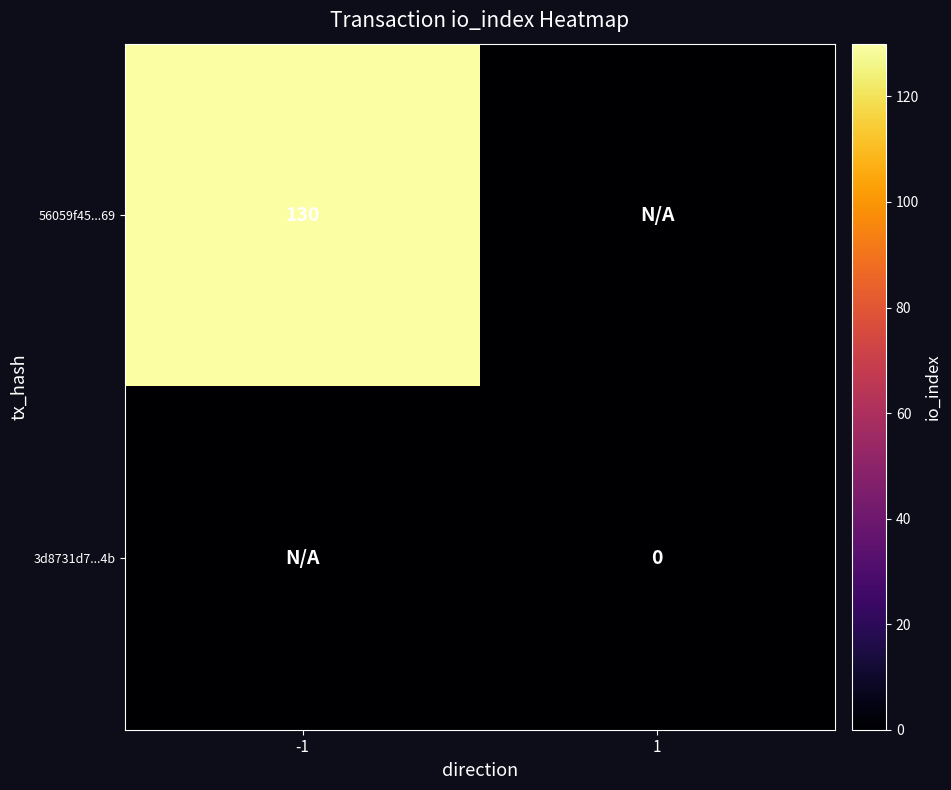

The value of 56059f45...69 at -1 is 201. True or false?

False